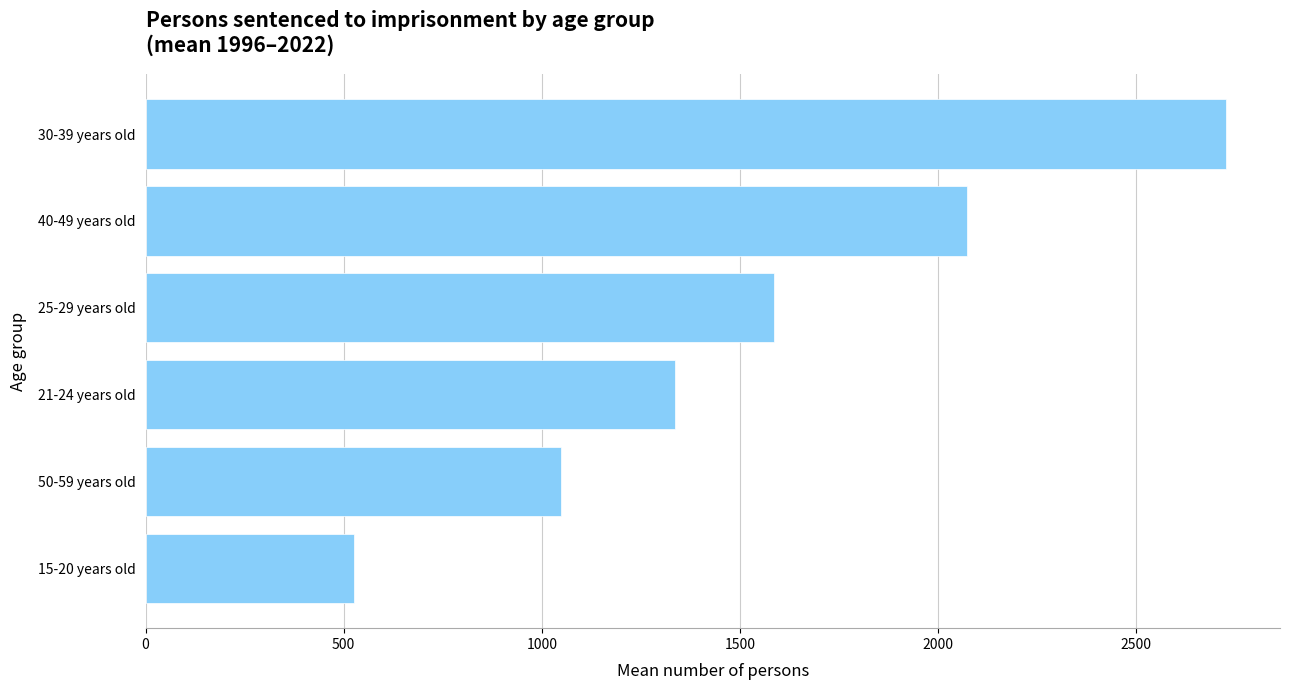

The value at 50-59 years old is 1048.4. True or false?

True